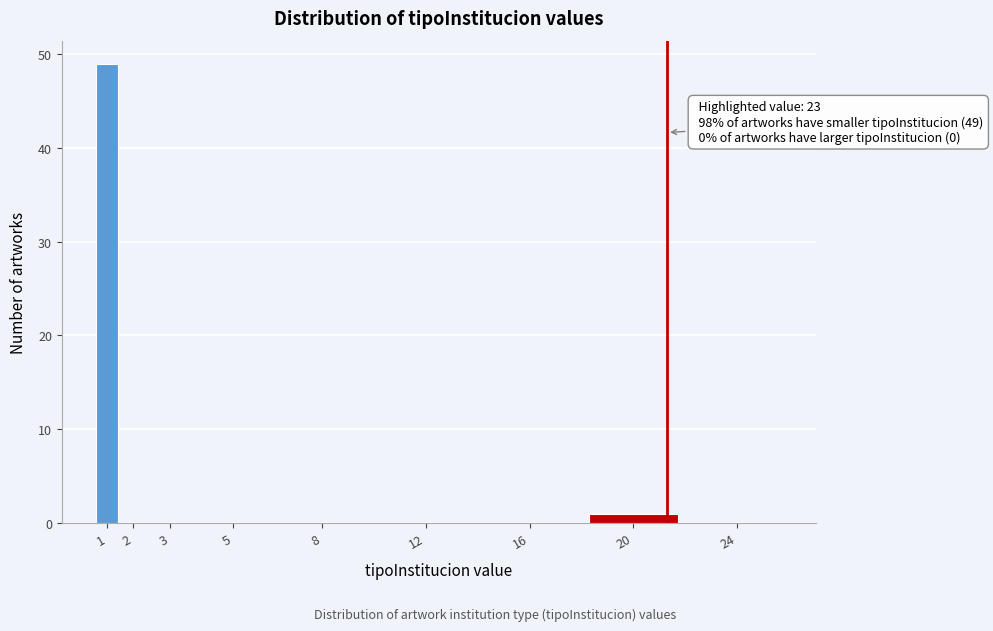

Reading left to right, transcribe all the data shown in this chart.

1=49	2=0	3=0	5=0	8=0	12=0	16=0	20=1	24=0